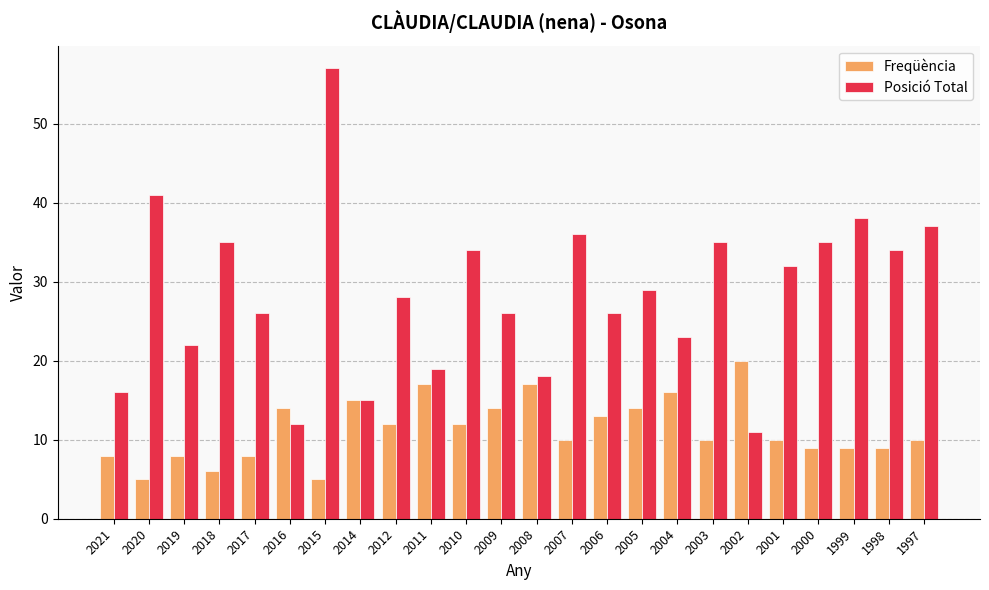

Which series has the largest total across all categories?

Posició Total